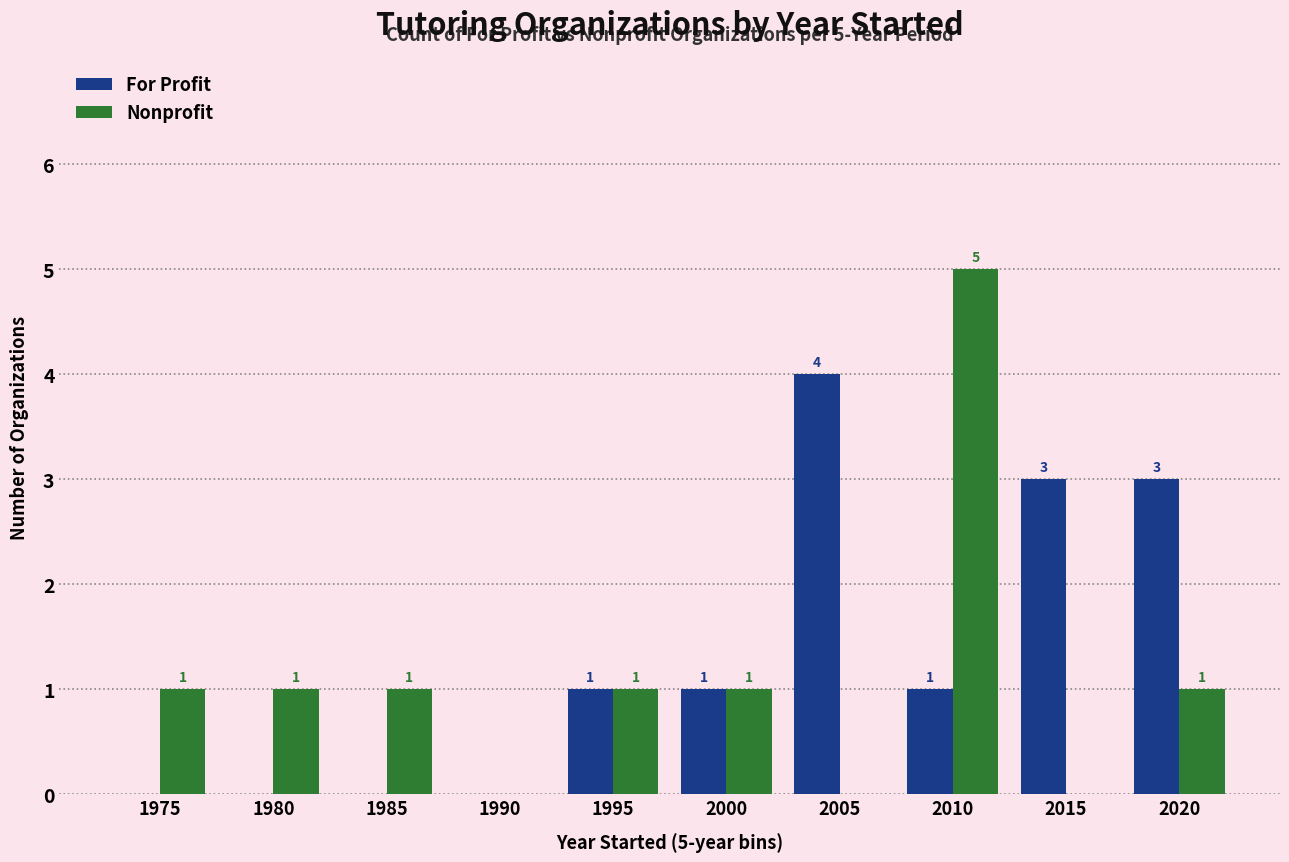

Is the value of Nonprofit at 2000 greater than the value of For Profit at 1985?

Yes